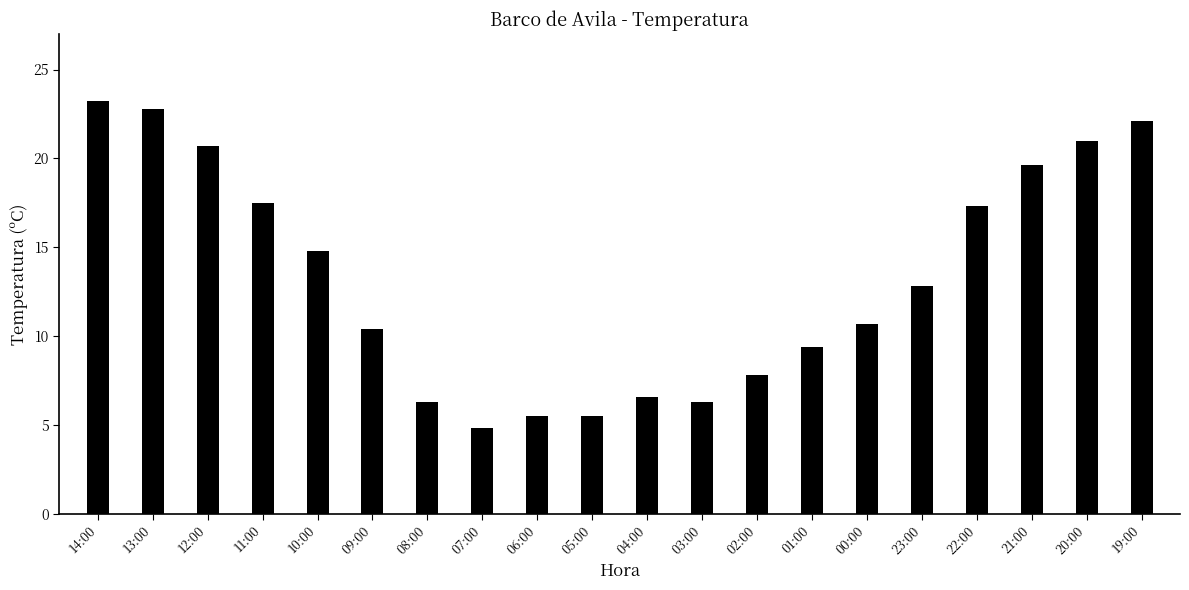

What is the sum of the values at 12:00 and 03:00?

27.0